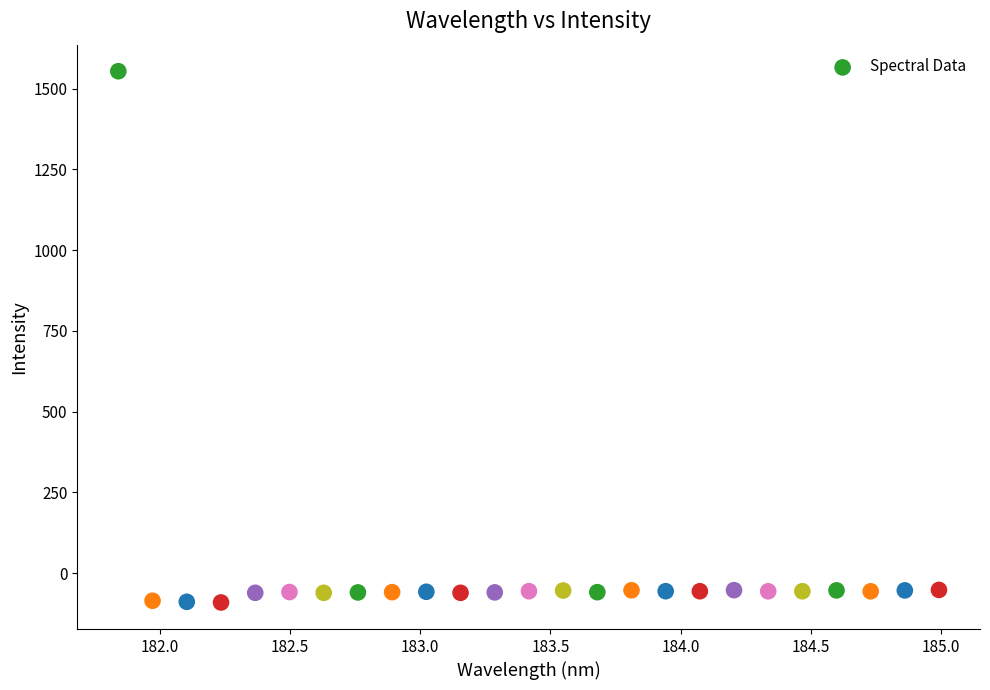

What is the range of Y values (max minus min)?

1644.9